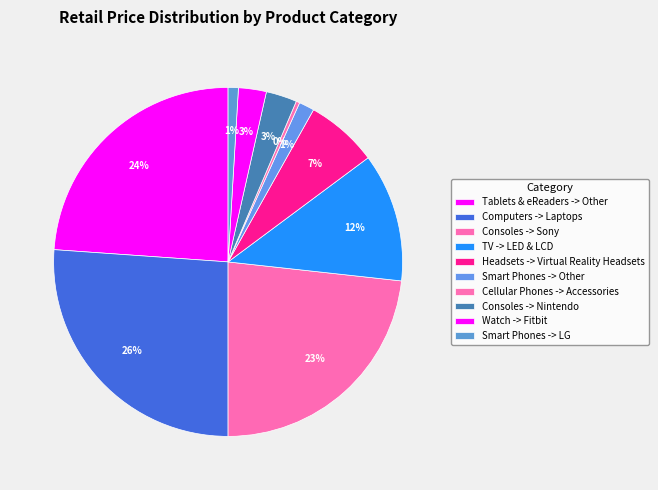

Combined, do Consoles -> Sony and Computers -> Laptops account for over 50%?

No